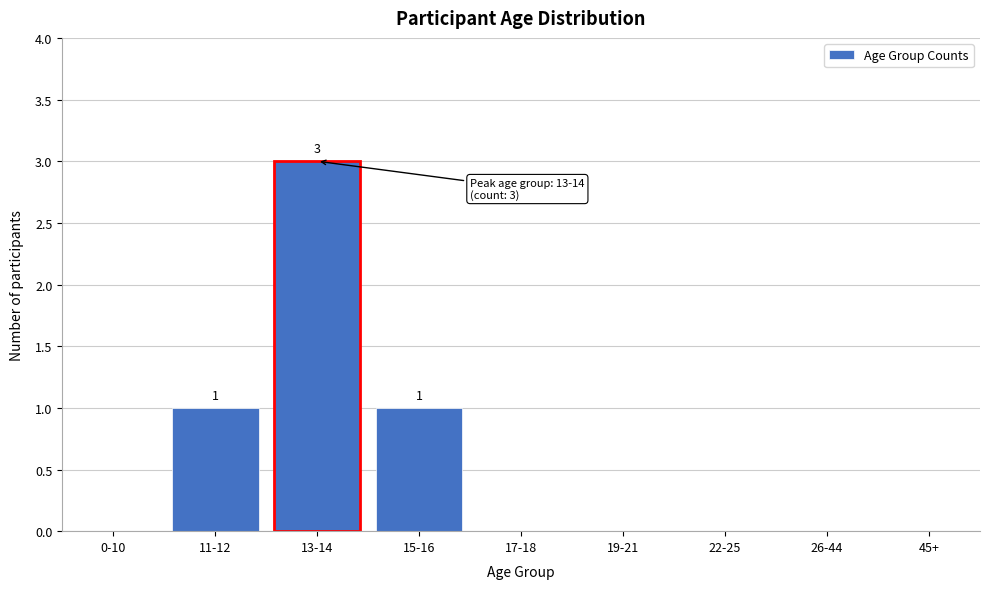

Reading left to right, extract all data points from this chart.

0-10=0	11-12=1	13-14=3	15-16=1	17-18=0	19-21=0	22-25=0	26-44=0	45+=0